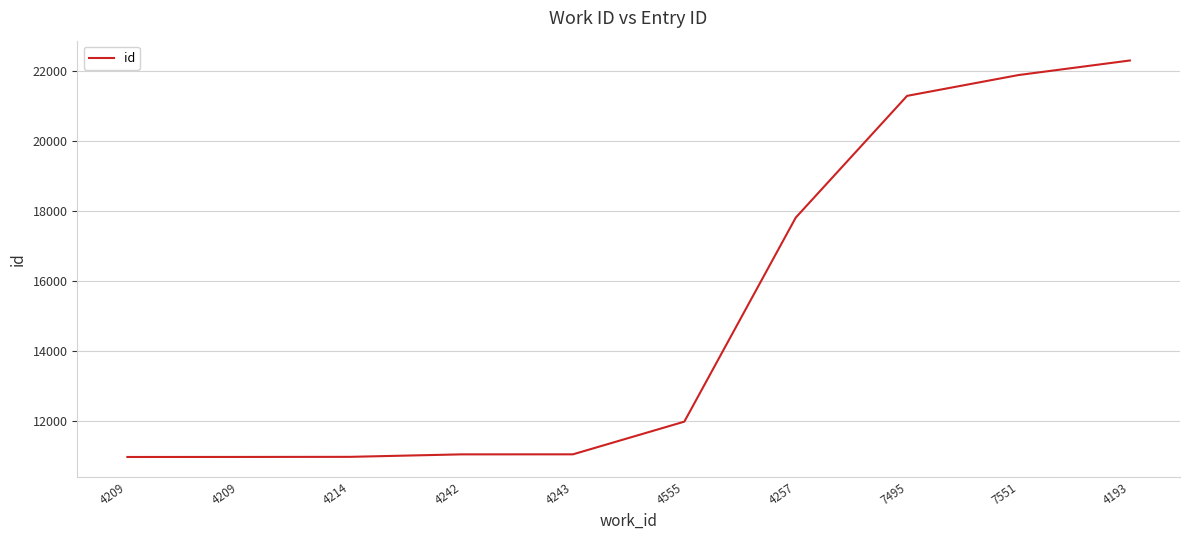

Rank the categories by value from lowest to highest.

4209, 4209, 4214, 4242, 4243, 4555, 4257, 7495, 7551, 4193